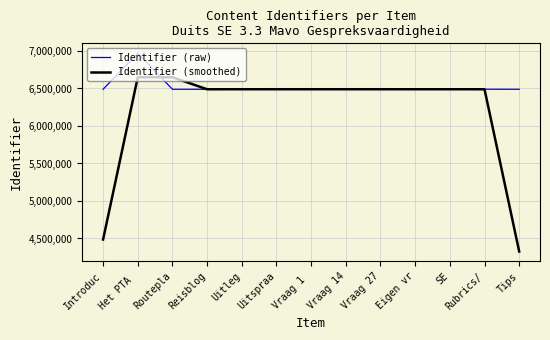

Rank the series by their maximum value, from highest to lowest.

Identifier (raw), Identifier (smoothed)